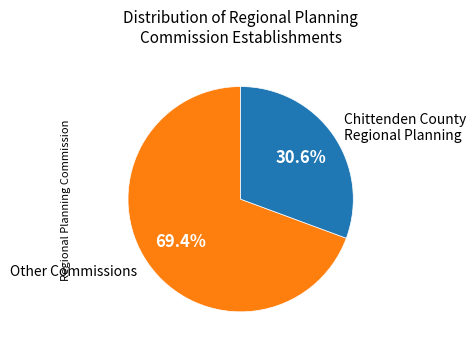

Between Other Commissions and Chittenden County Regional Planning, which is larger?

Other Commissions